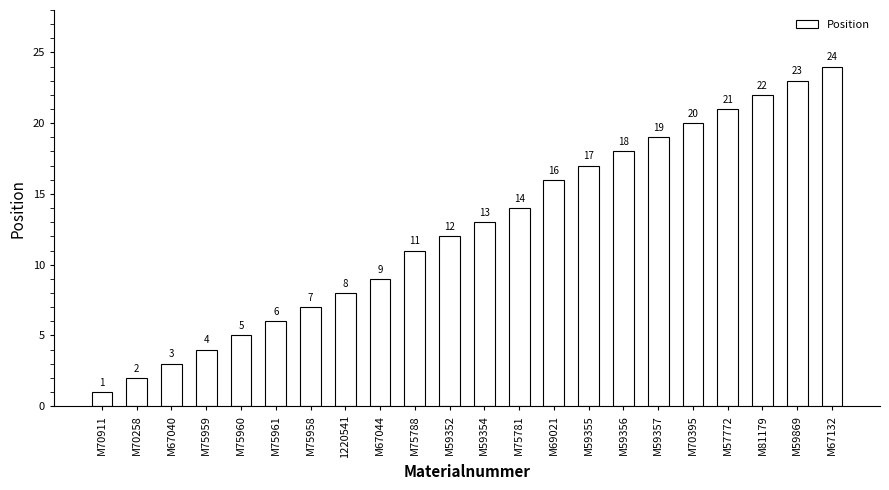

Rank the categories by value from lowest to highest.

M70911, M70258, M67040, M75959, M75960, M75961, M75958, 1220541, M67044, M75788, M59352, M59354, M75781, M69021, M59355, M59356, M59357, M70395, M57772, M81179, M59869, M67132